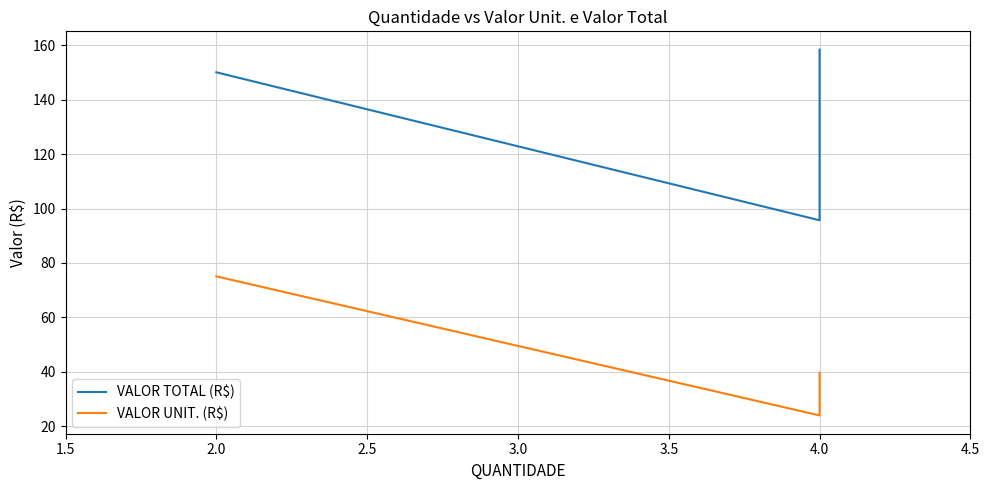

List the series in order of their peak value, lowest first.

VALOR UNIT. (R$), VALOR TOTAL (R$)